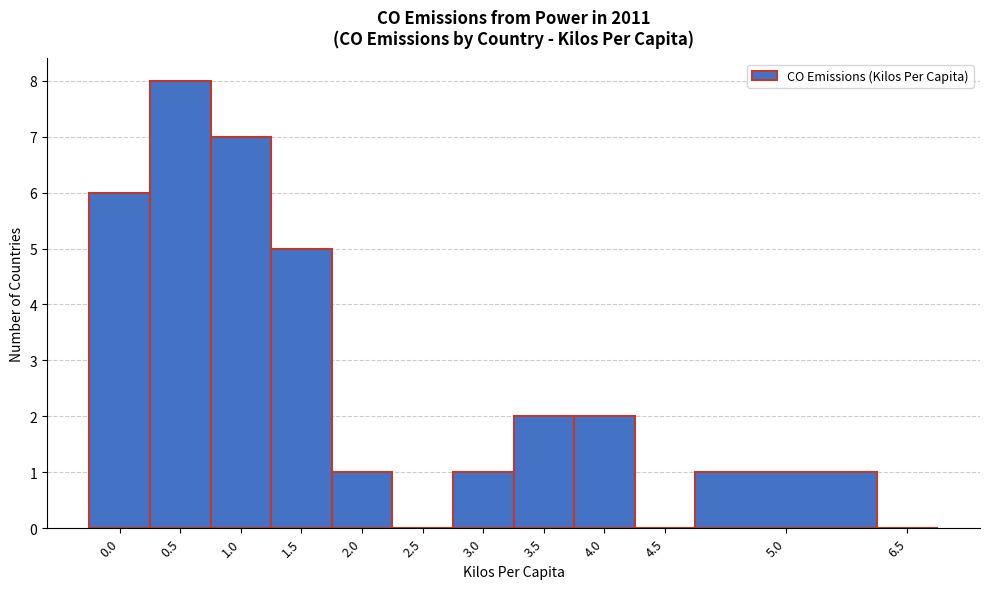

Reading left to right, list all the values displayed in this chart.

0.0=6	0.5=8	1.0=7	1.5=5	2.0=1	2.5=0	3.0=1	3.5=2	4.0=2	4.5=0	5.0=1	6.5=0